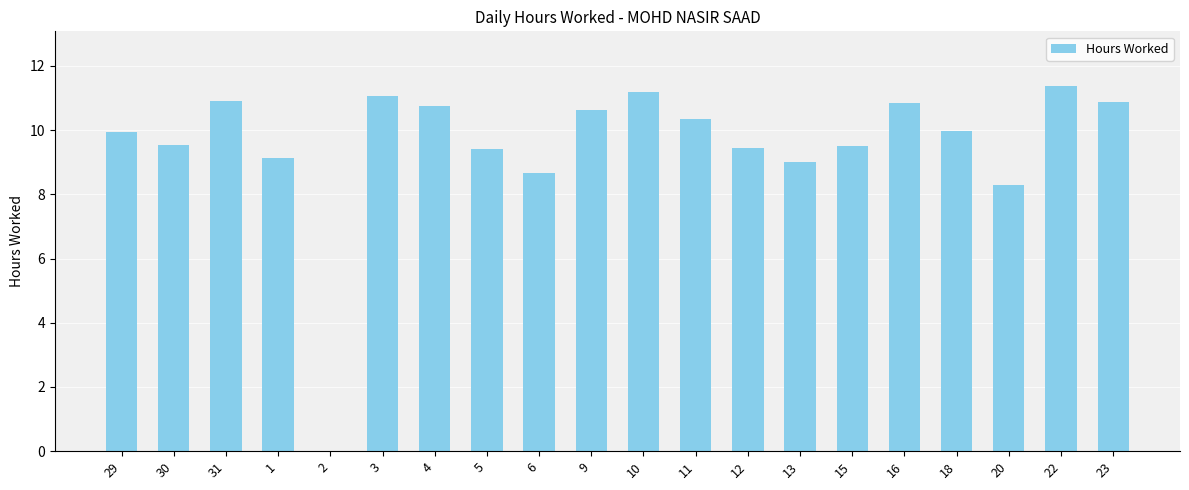

The value at 30 is 9.5. True or false?

True